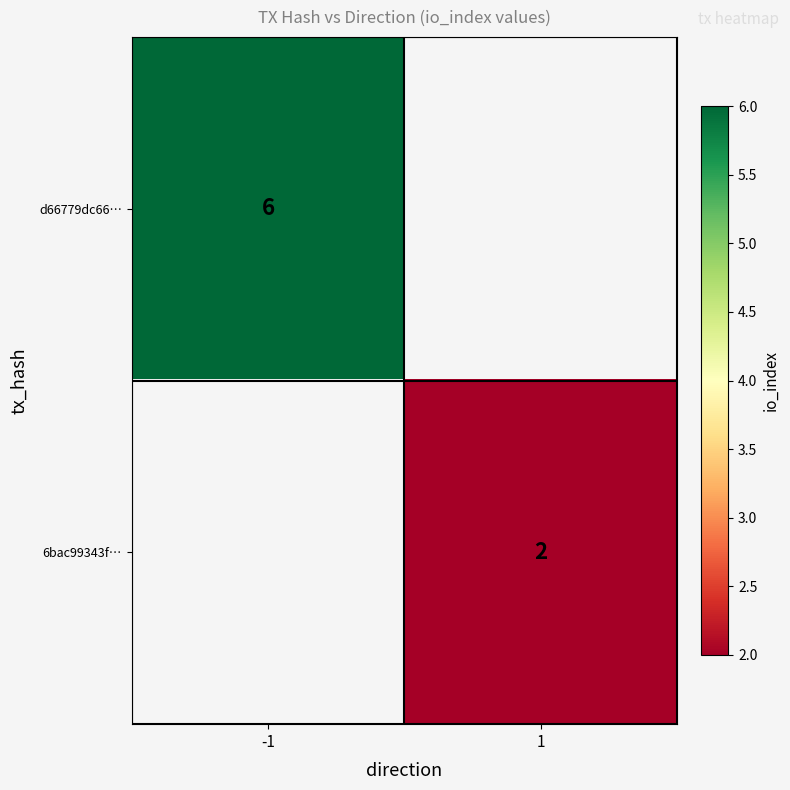

Which label corresponds to the smallest value in the chart?

1